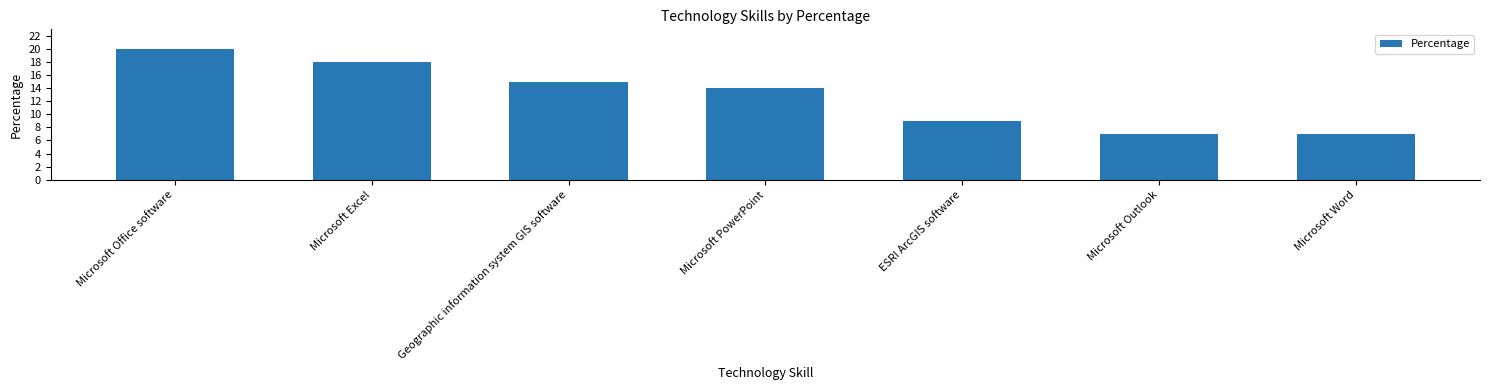

At which label does the data first exceed 14?

Microsoft Office software